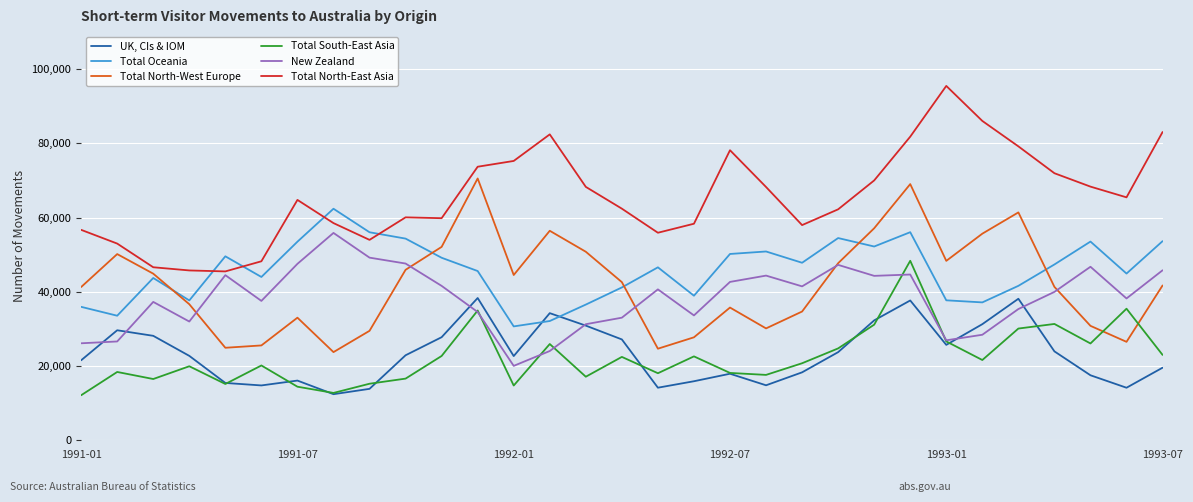

True or false: Total South-East Asia has more than 2 interior local peaks.

True